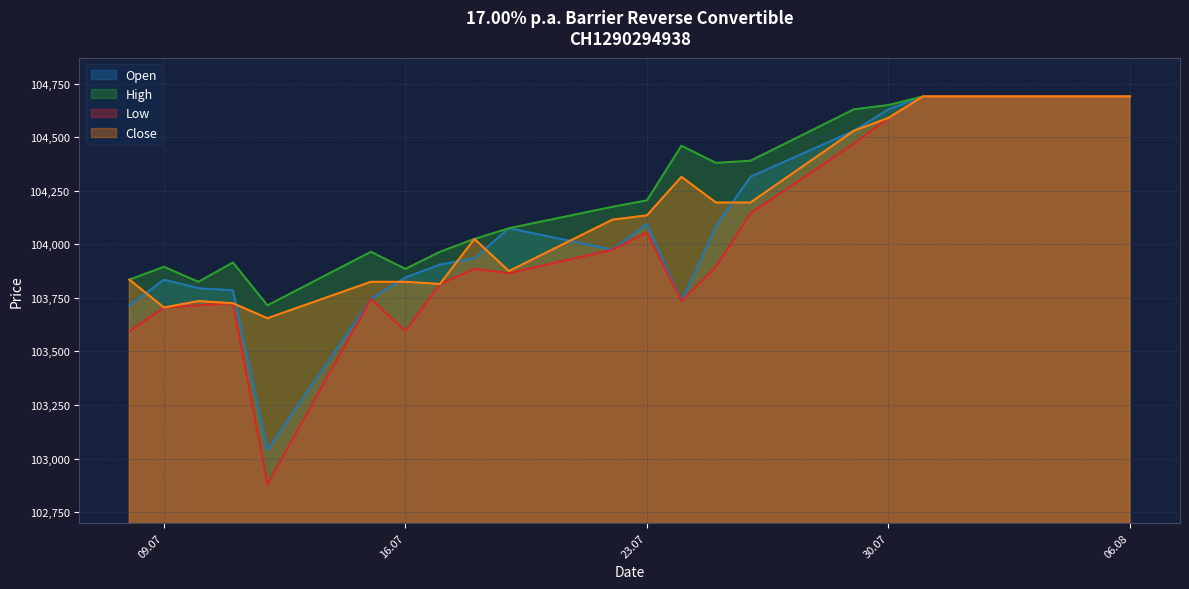

At which category does Close reach its first local peak?

10.07.2024